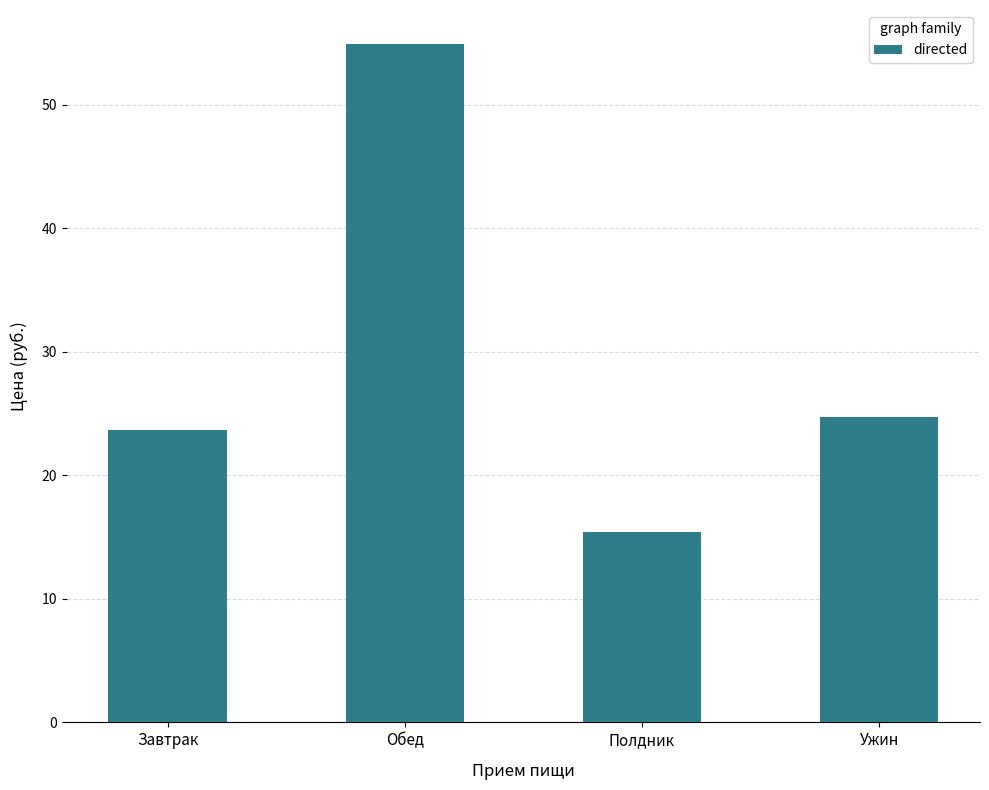

True or false: the data shows 23.7 at Завтрак.

True